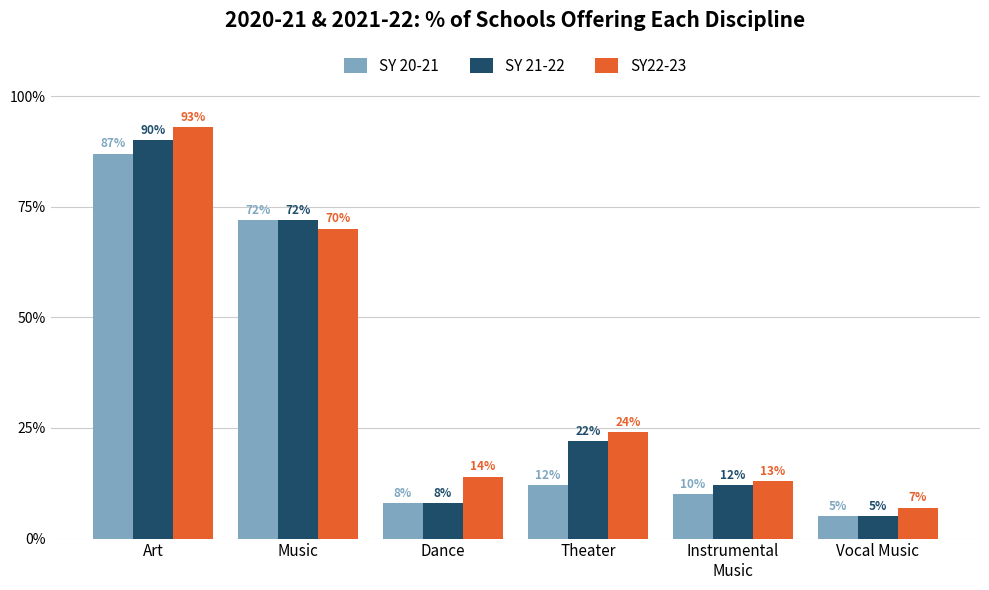

What is the sum of all SY 20-21 values?

194